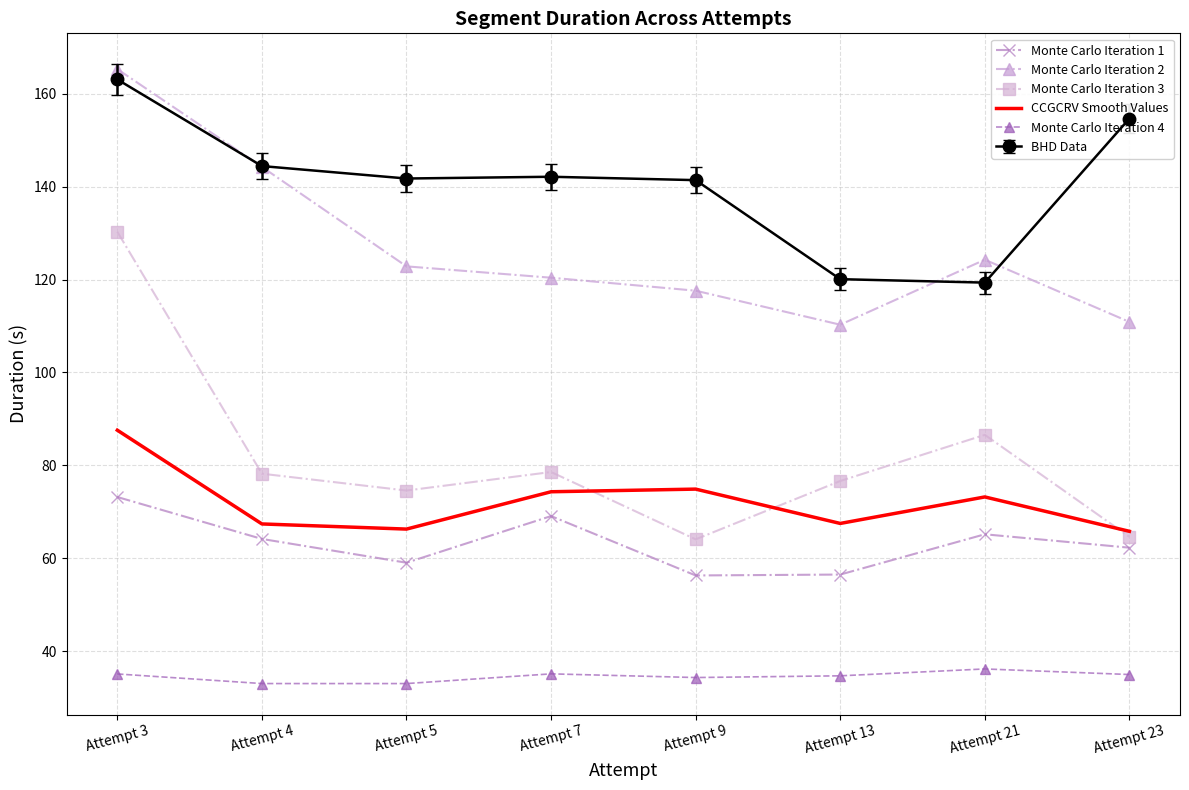

True or false: CCGCRV Smooth Values and Monte Carlo Iteration 4 intersect in this chart.

False